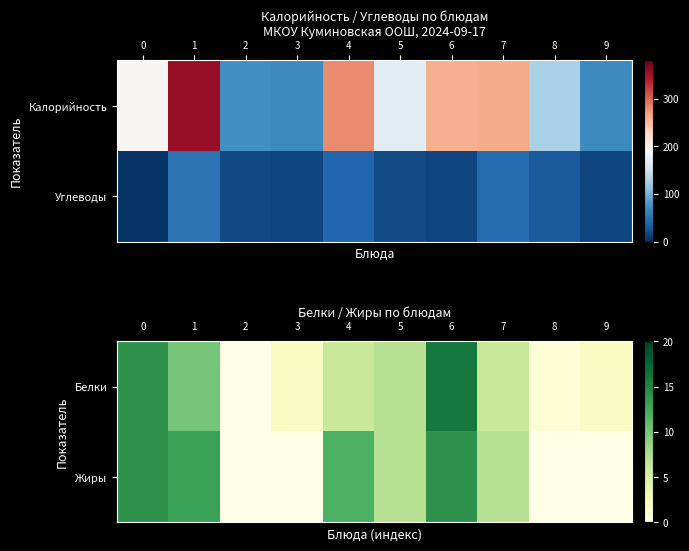

The Белки series shows 0 at 2. True or false?

True